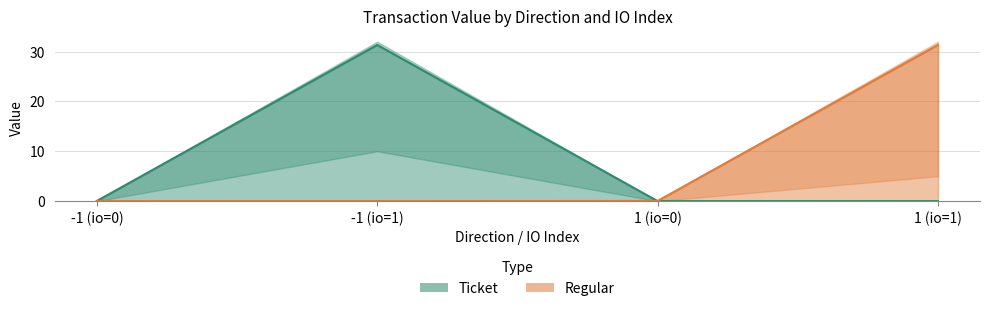

Reading left to right, extract all data points from this chart.

Ticket: -1 (io=0)=0.0	-1 (io=1)=31.3	1 (io=0)=0.0	1 (io=1)=0.0
Regular: -1 (io=0)=0.0	-1 (io=1)=0.0	1 (io=0)=0.0	1 (io=1)=31.3